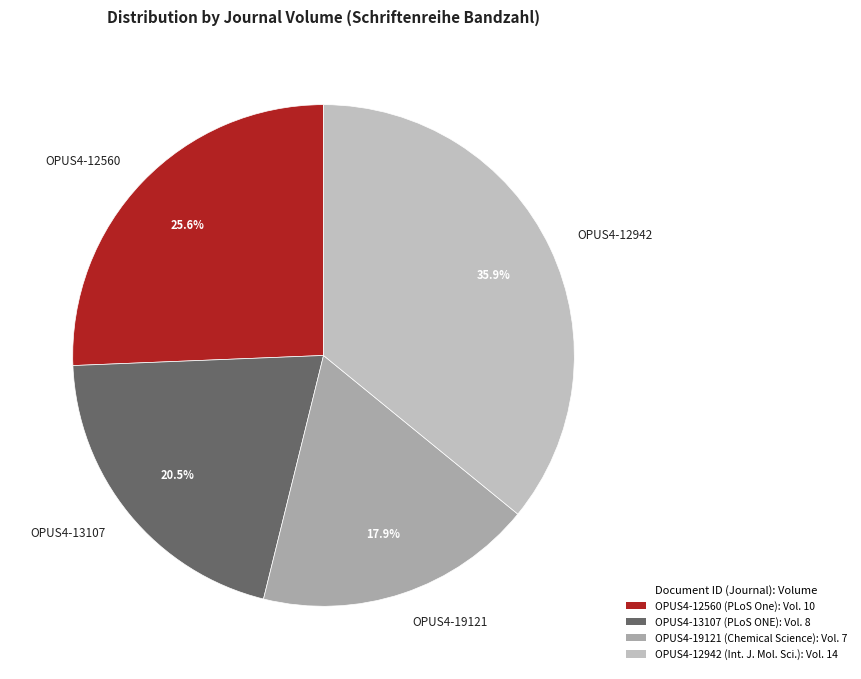

What percentage is the OPUS4-12942 slice, to the nearest percent?

36%